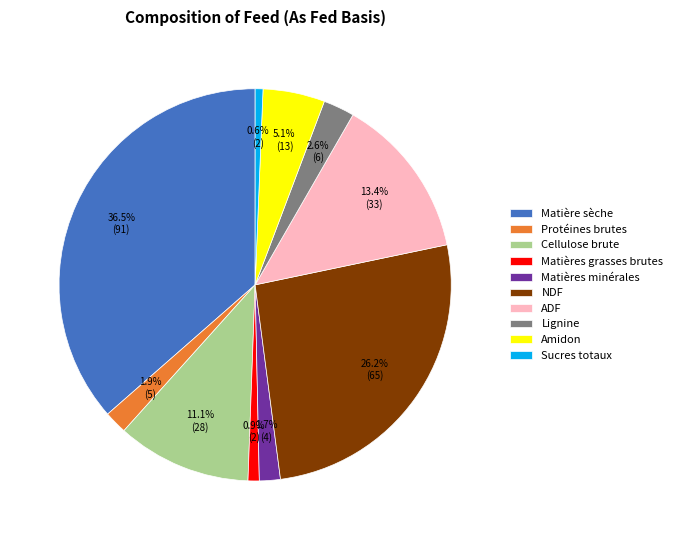

Which slice is the largest?

Matière sèche